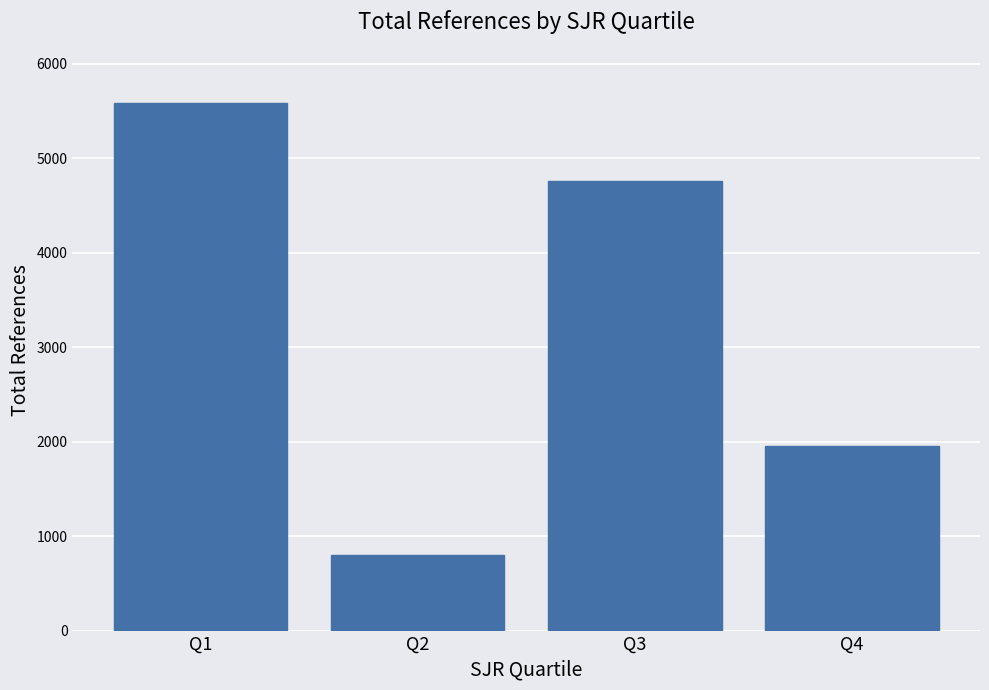

What is the difference between the second highest and second lowest values?

2814